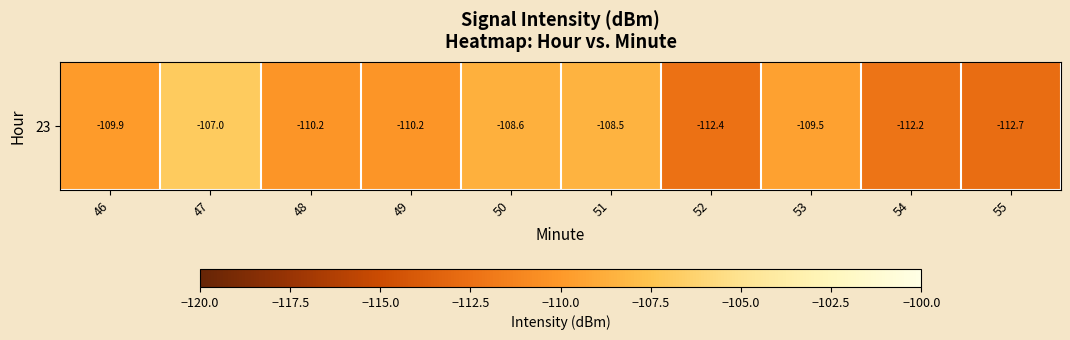

True or false: the data shows -108.5 at 51.

True